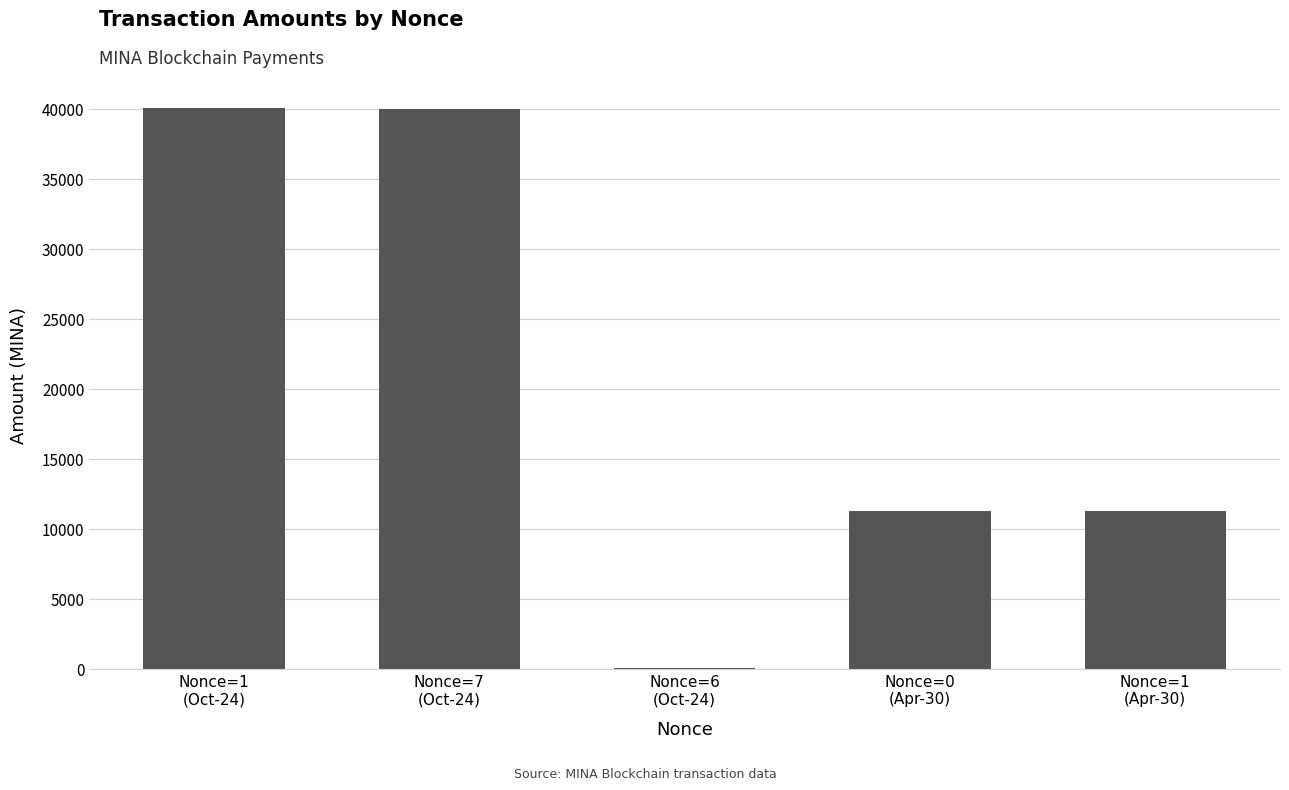

What is the greatest value displayed?

40049.8